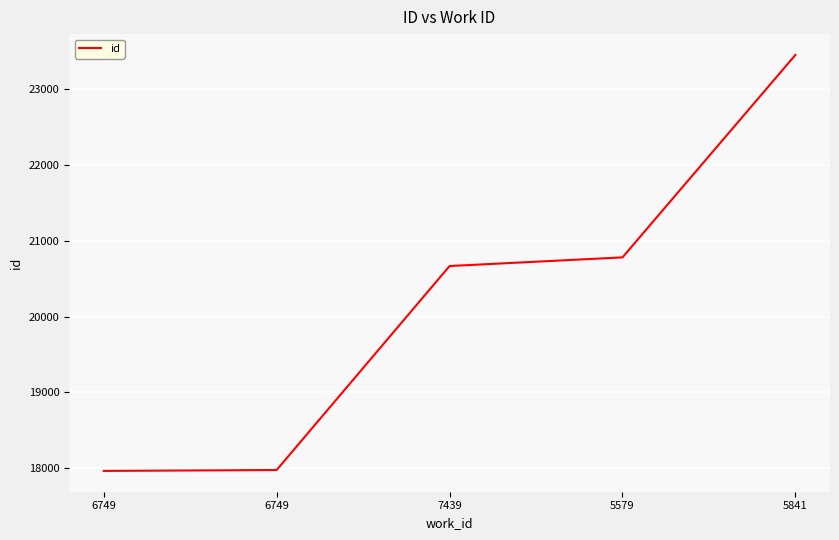

True or false: the data shows 35775 at 5579.

False